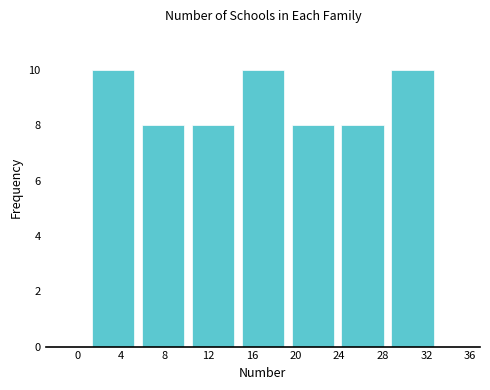

What is the height of the bar covering 1.0 to 5.5 on the x-axis? Neither the bar edges nor the heights are printed on the chart, so give them approximately, as read against the axes.

10